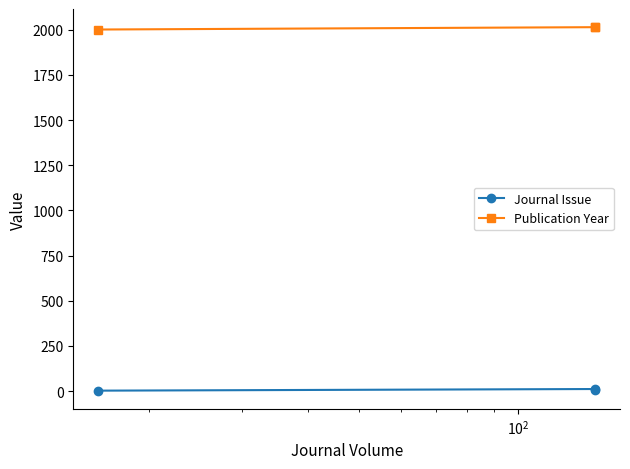

What is the lowest value of the Journal Issue series?

2